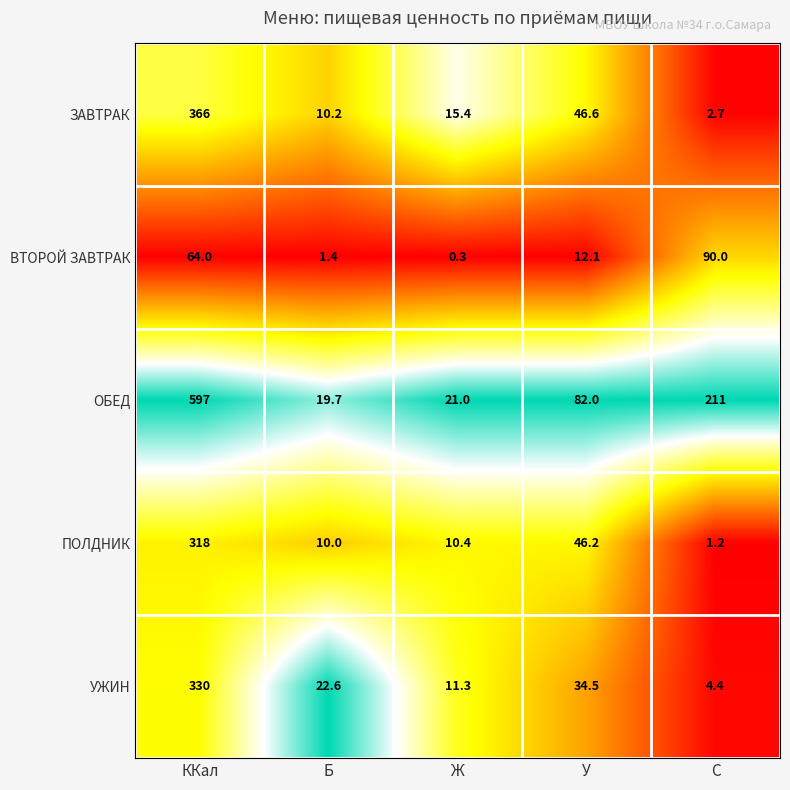

What value does the ПОЛДНИК series have at ККал?

318.0